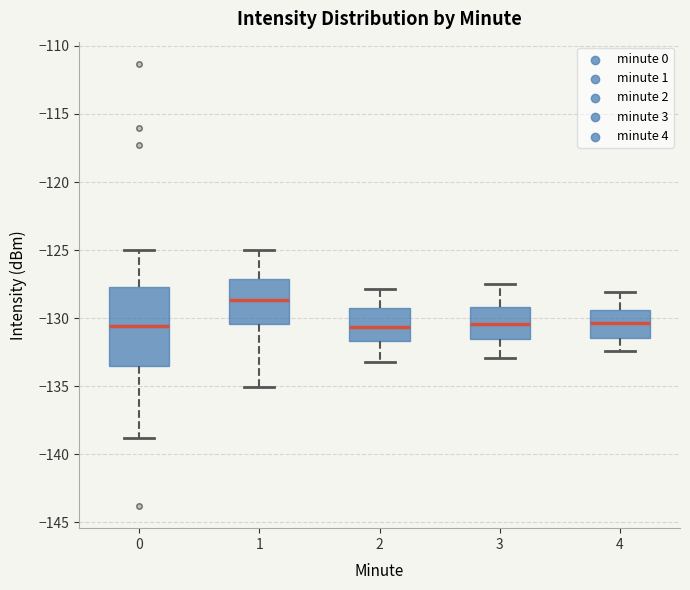

Reading left to right, read every box against the y-axis: the position of its median line, the range the box covers, and the ends of its whiskers. The values are not printed on the chart, so give them approximately, as read against the axis.

0: median -130.5, box -133.5 to -127.5, whiskers -139.0 to -125.0
1: median -128.5, box -130.5 to -127.0, whiskers -135.0 to -125.0
2: median -130.5, box -131.5 to -129.0, whiskers -133.0 to -128.0
3: median -130.5, box -131.5 to -129.0, whiskers -133.0 to -127.5
4: median -130.5, box -131.5 to -129.5, whiskers -132.5 to -128.0